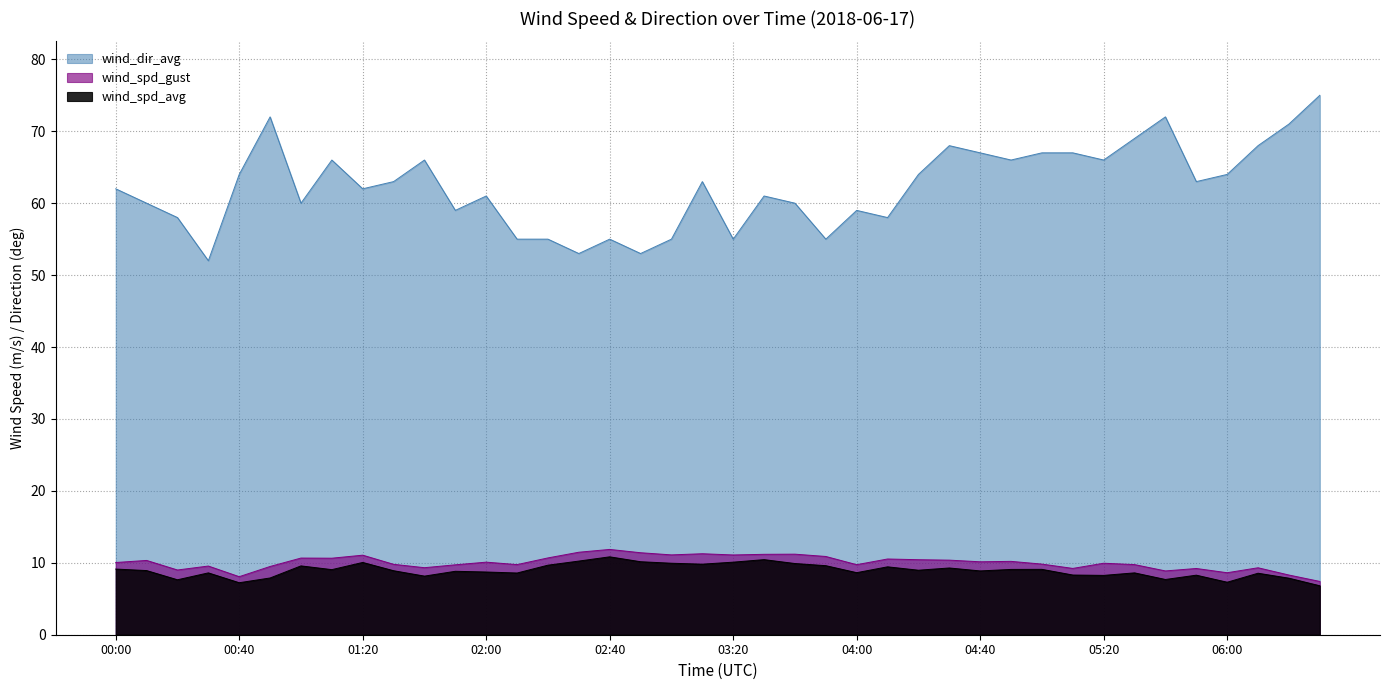

Count the number of categories in the chart.

40